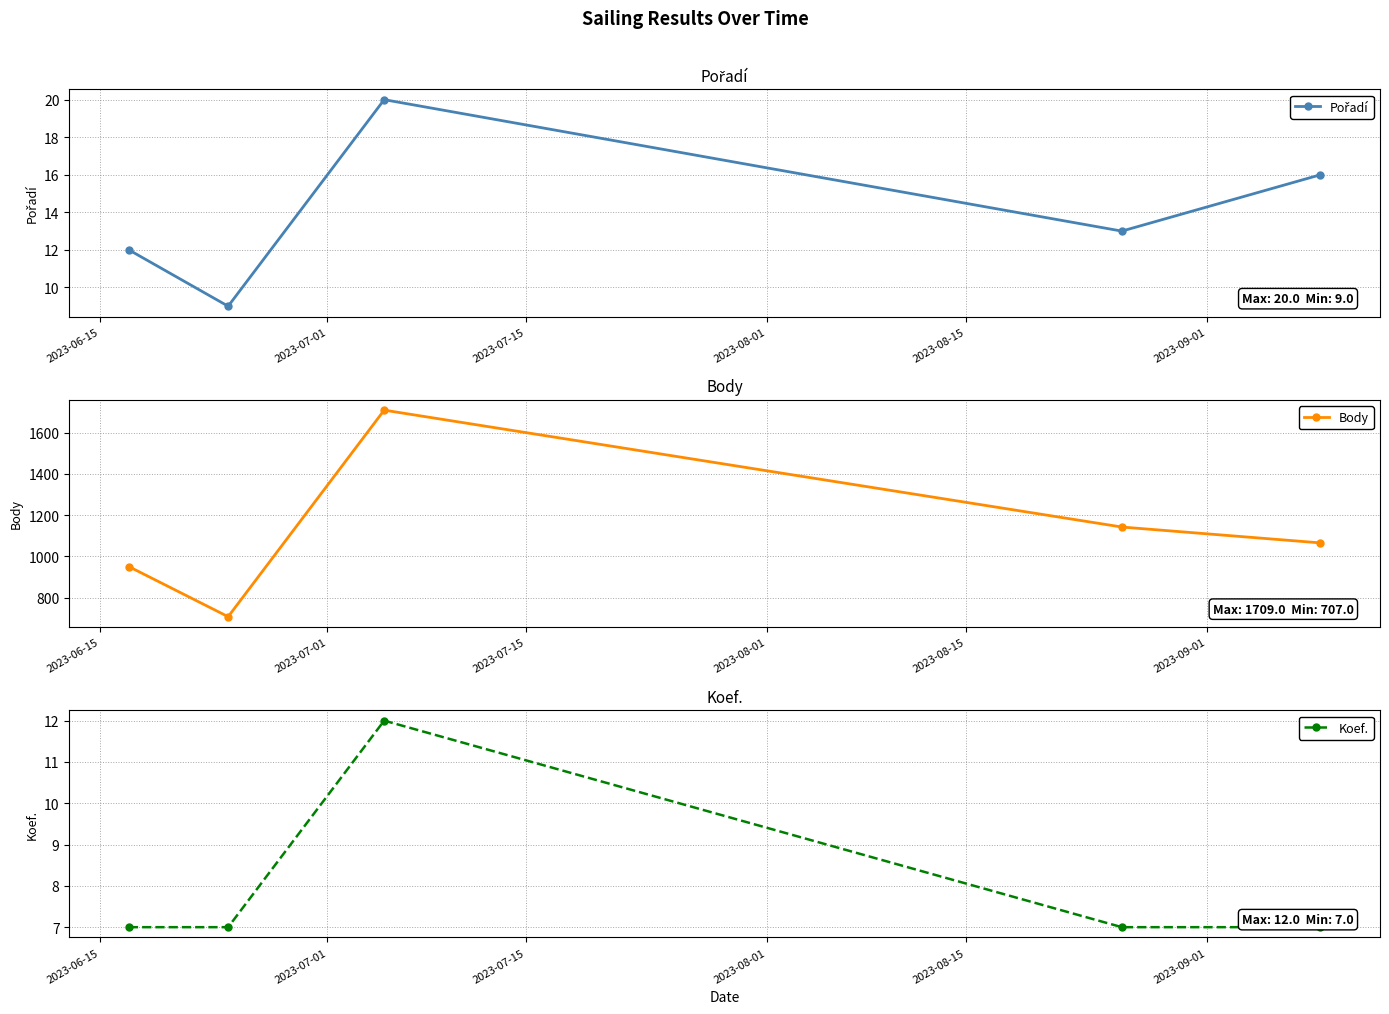

How many interior local peaks does the Body series have?

1